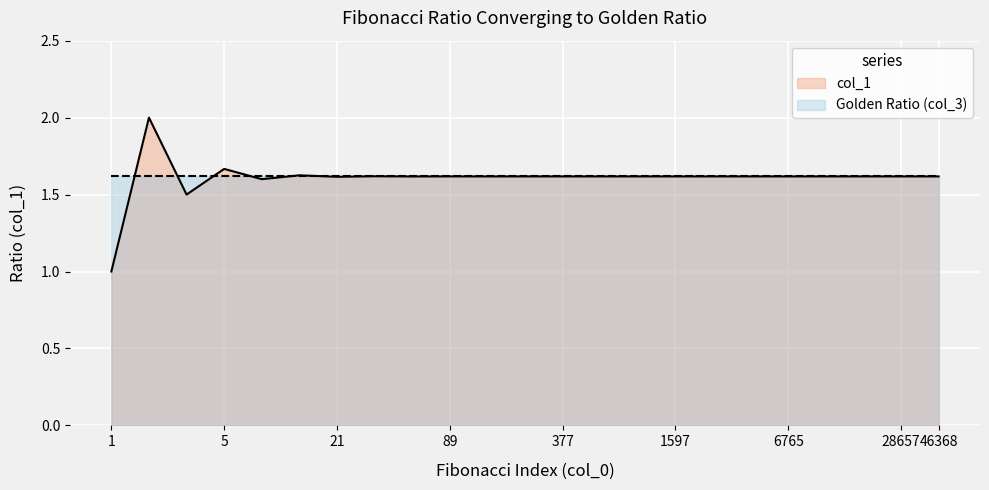

What is the difference between the maximum and minimum values?

1.0